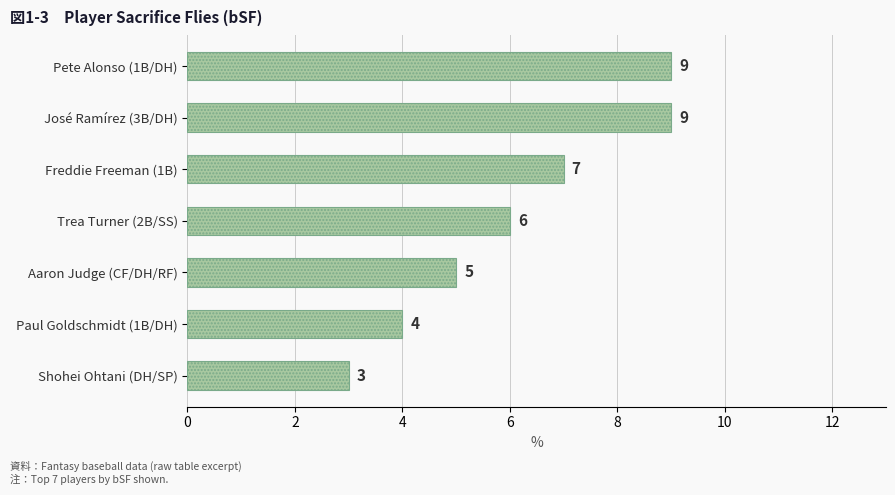

Which category has the lowest value across all series?

Shohei Ohtani (DH/SP)